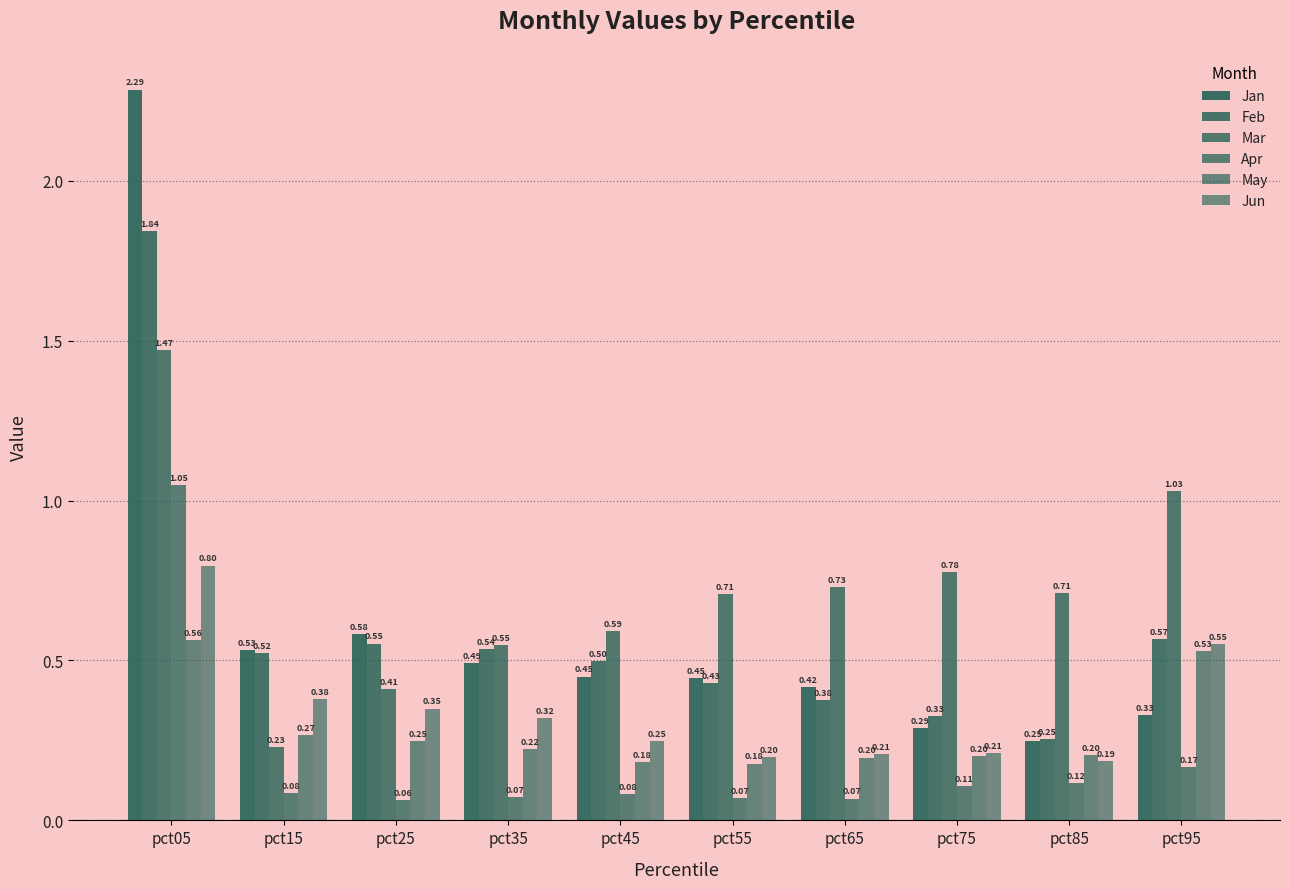

At which label is Apr closest to 0?

pct25